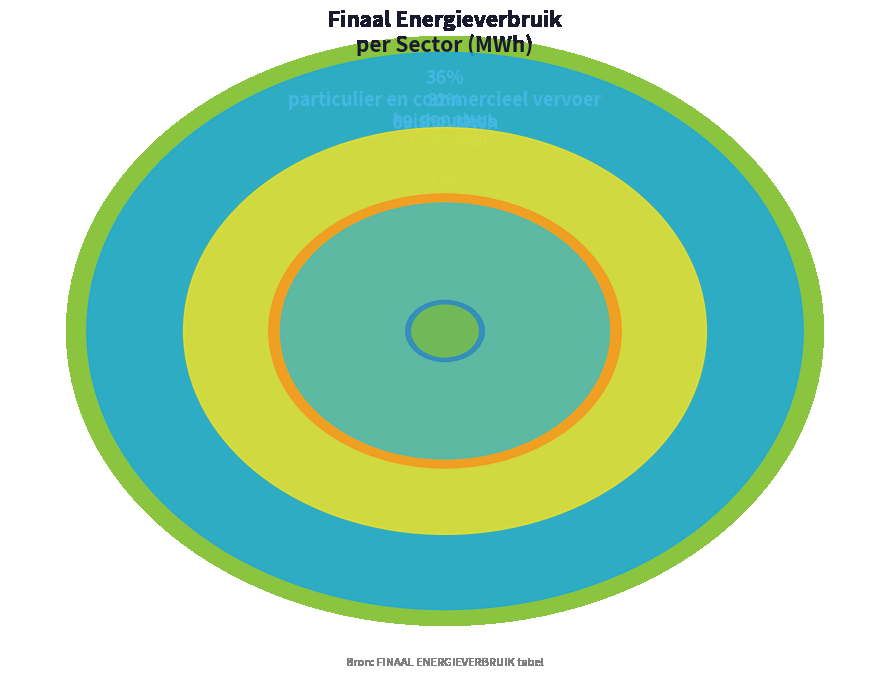

Is it true that industrie (niet-ETS) is 17% of the pie?

True